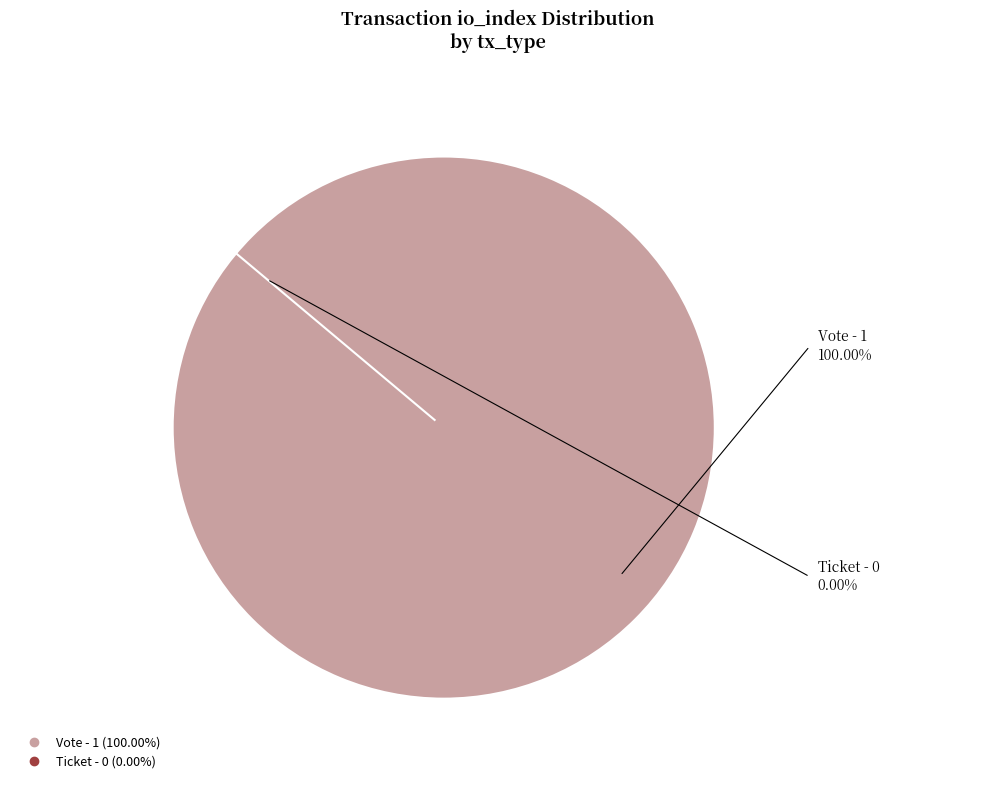

To the nearest percent, what is the combined percentage of Ticket (io_index=0) and Vote (io_index=1)?

100%